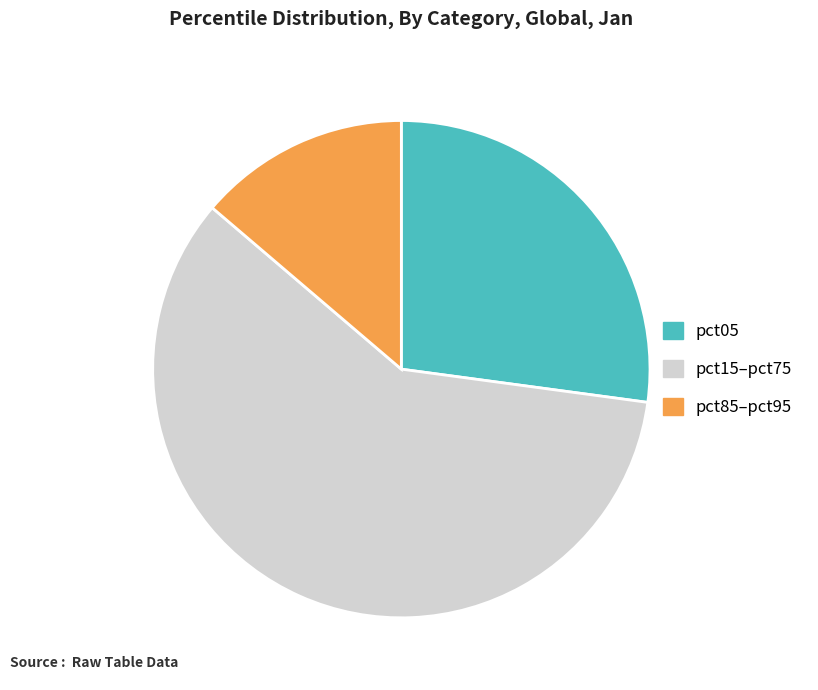

The pct85–pct95 slice represents 14% of the pie. True or false?

True